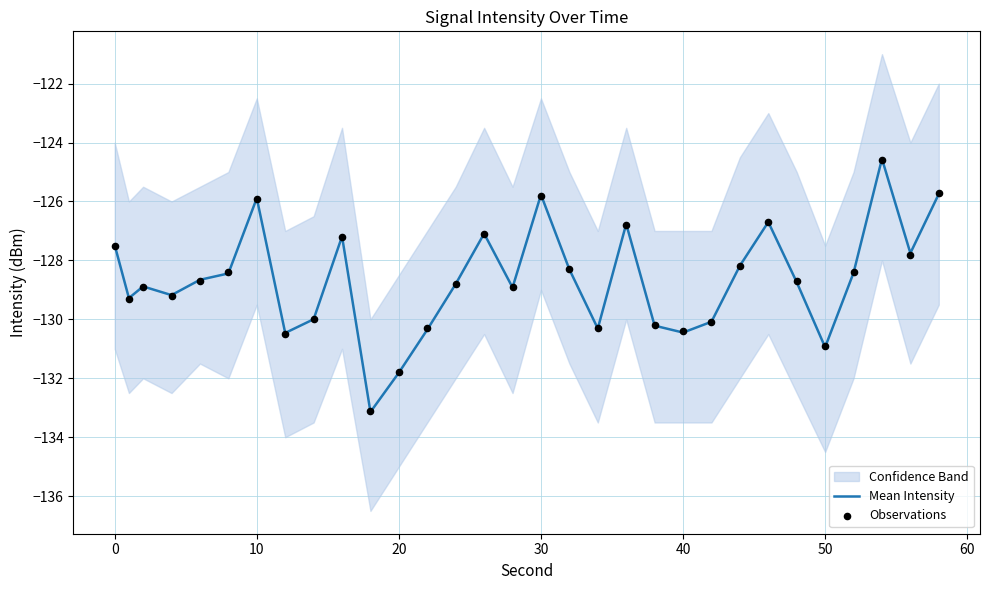

At how many categories does at least one series exceed -128?

10